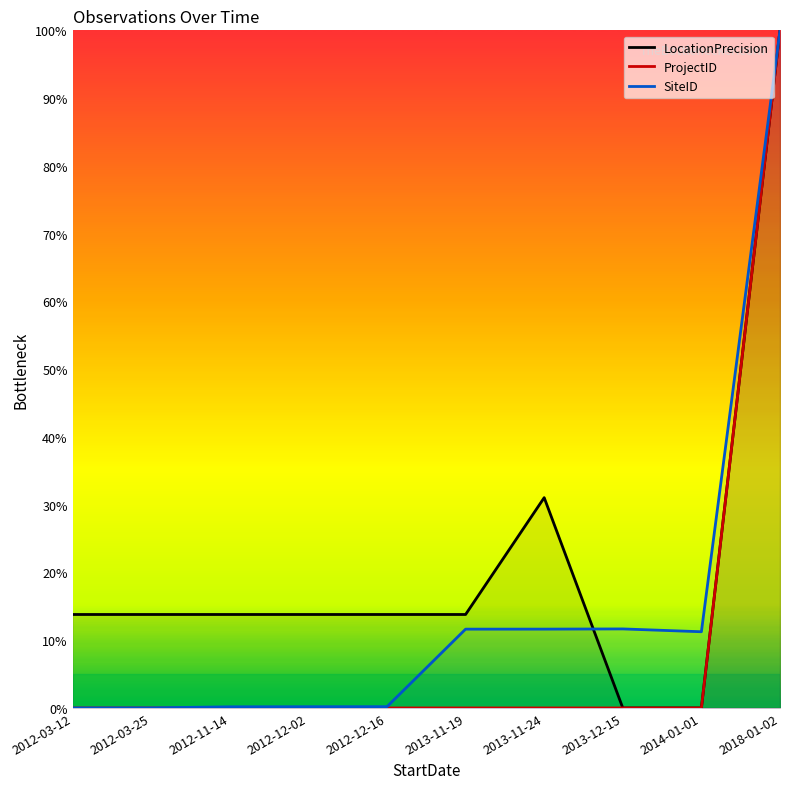

The value of SiteID at 2018-01-02 is 100.0. True or false?

True